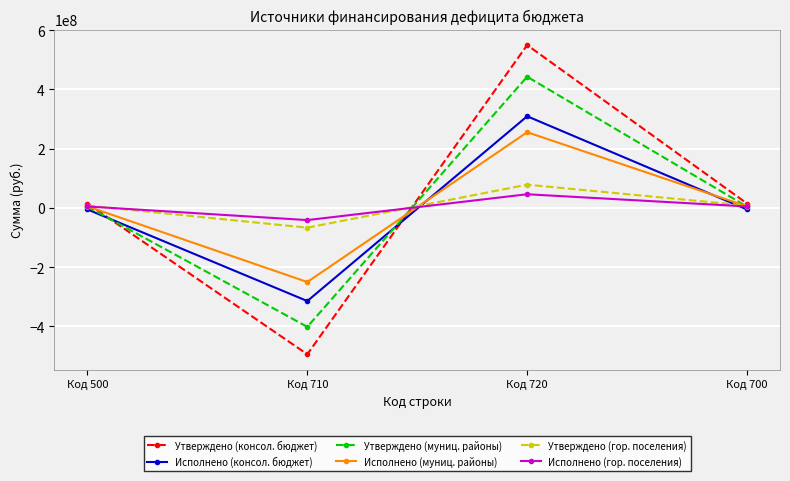

What is the difference between the highest and lowest values at Код 500?

19998066.4